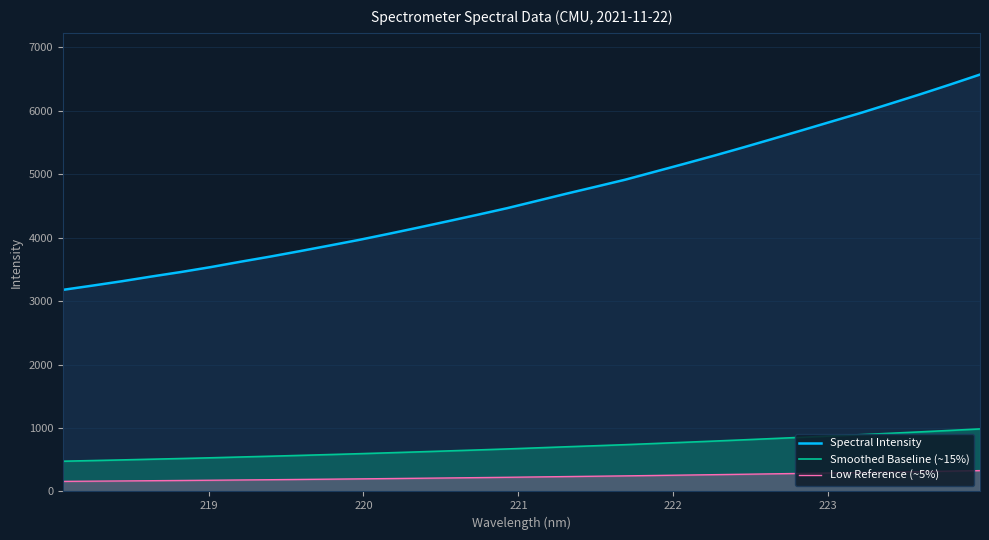

Which series has the largest range (max minus min)?

Spectral Intensity